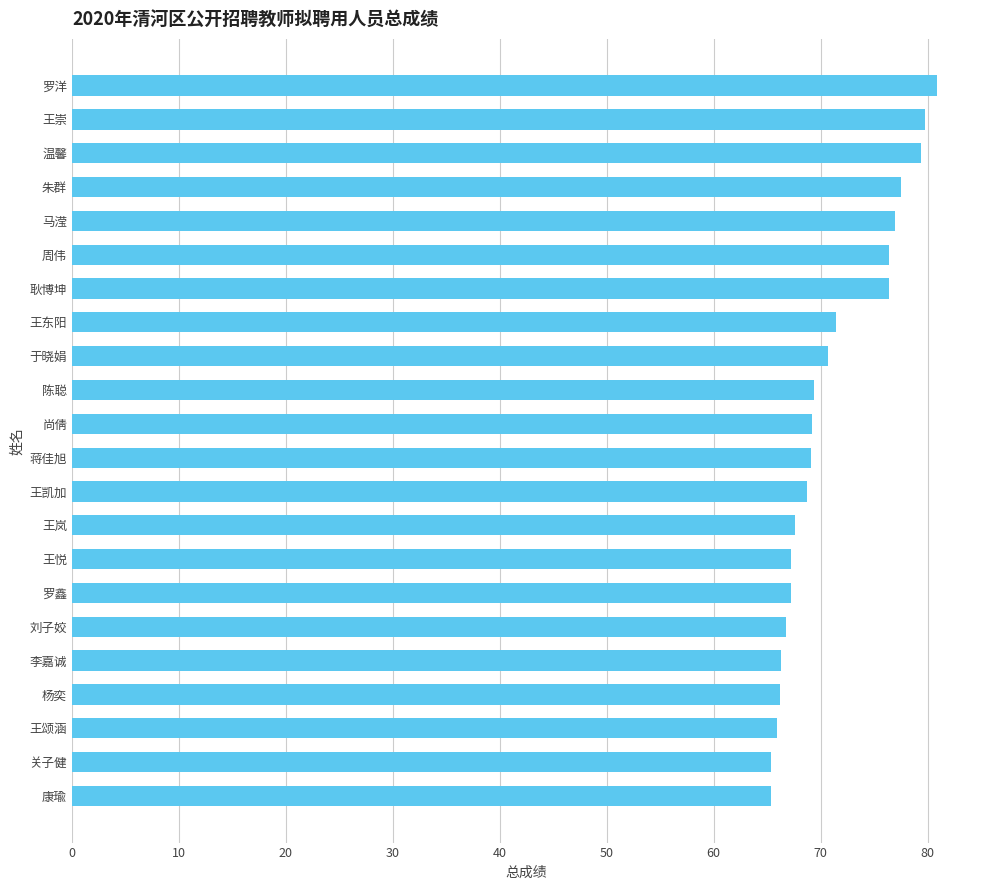

Count the number of categories in the chart.

22